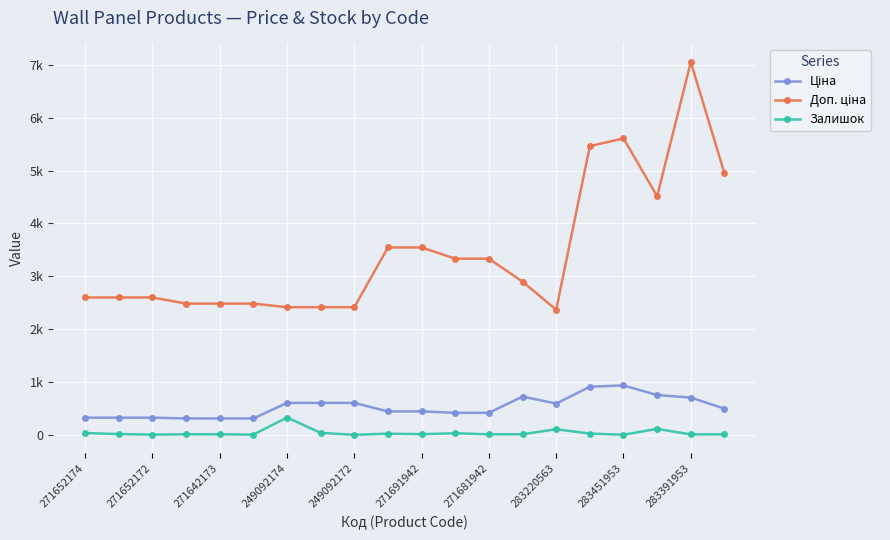

Does the chart have visible grid lines?

Yes